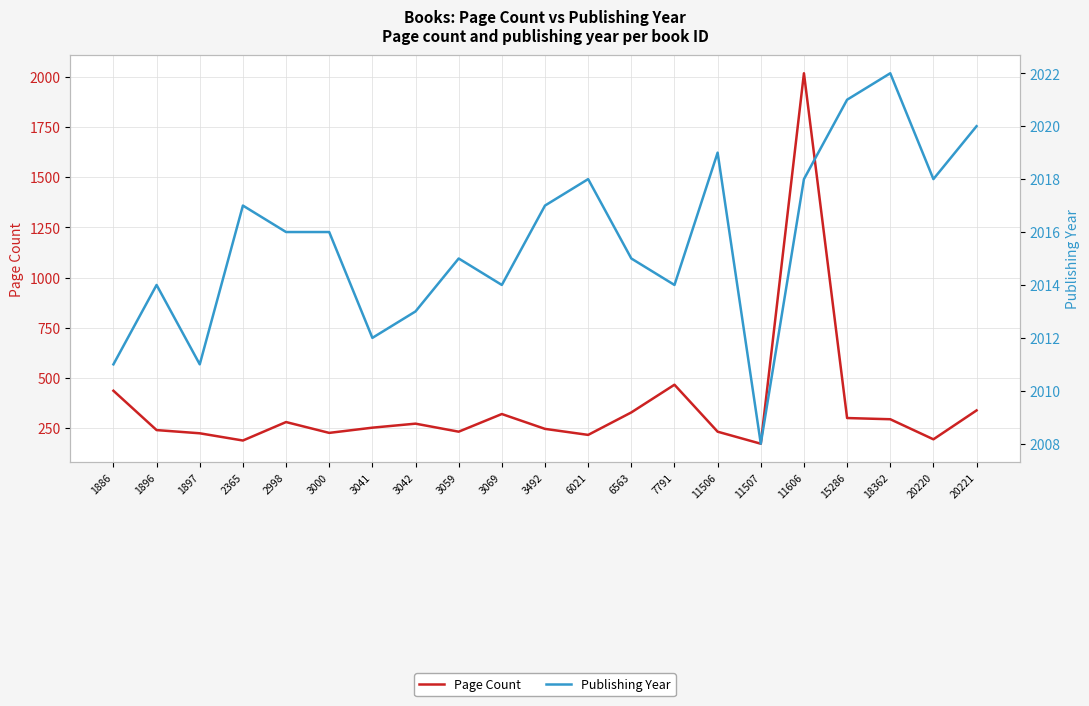

What is the average value of the Publishing Year series?

2016